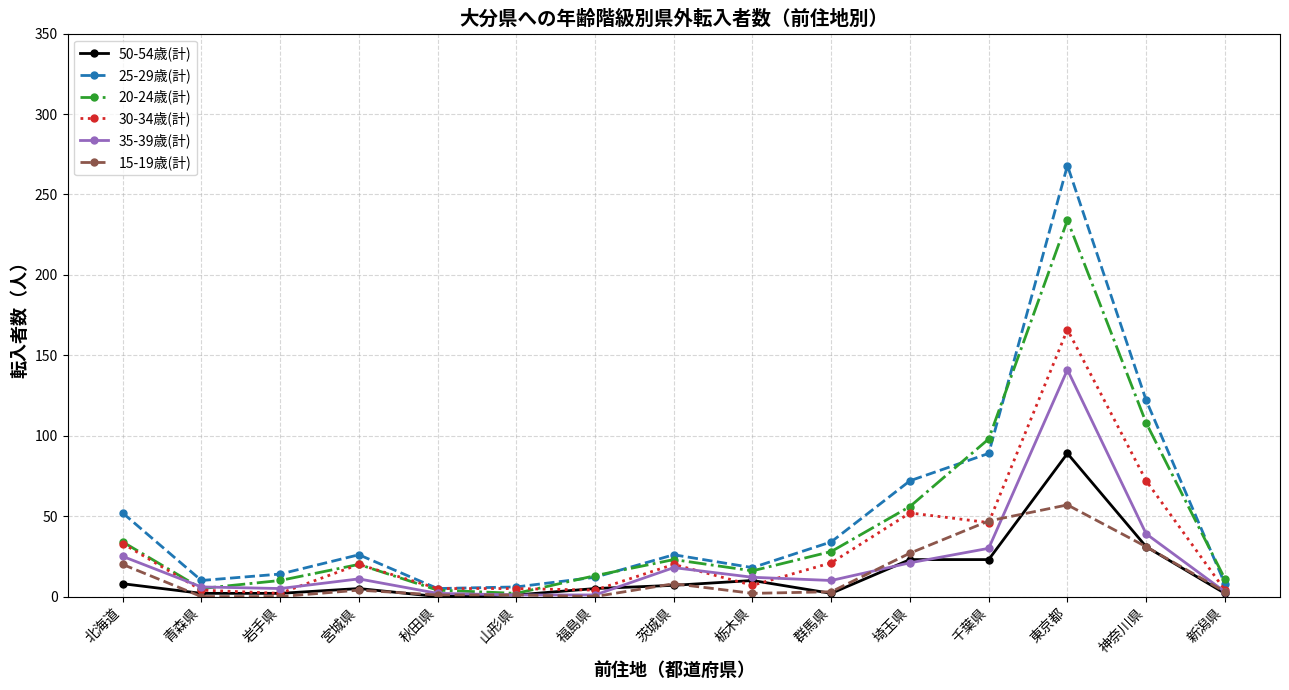

What is the difference between the maximum and second lowest values in the 20-24歳(計) series?

230